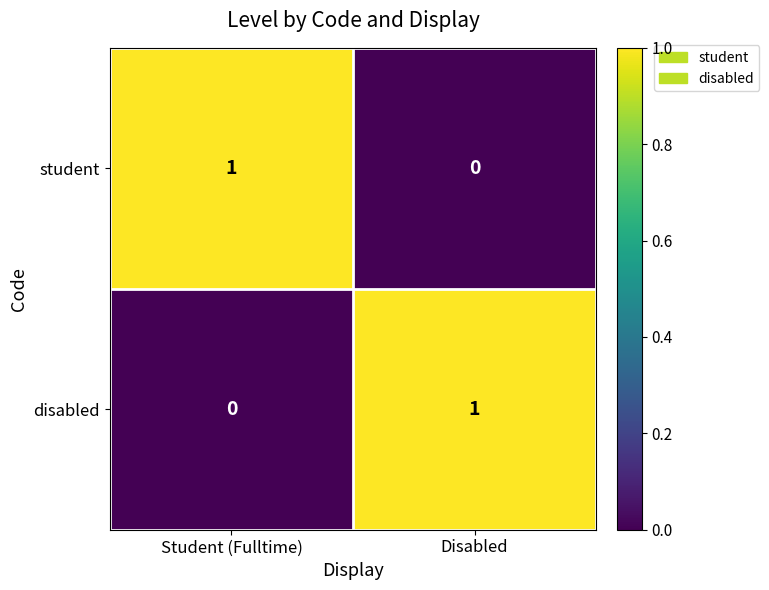

Reading left to right, transcribe all the data shown in this chart.

student: Student (Fulltime)=1	Disabled=0
disabled: Student (Fulltime)=0	Disabled=1